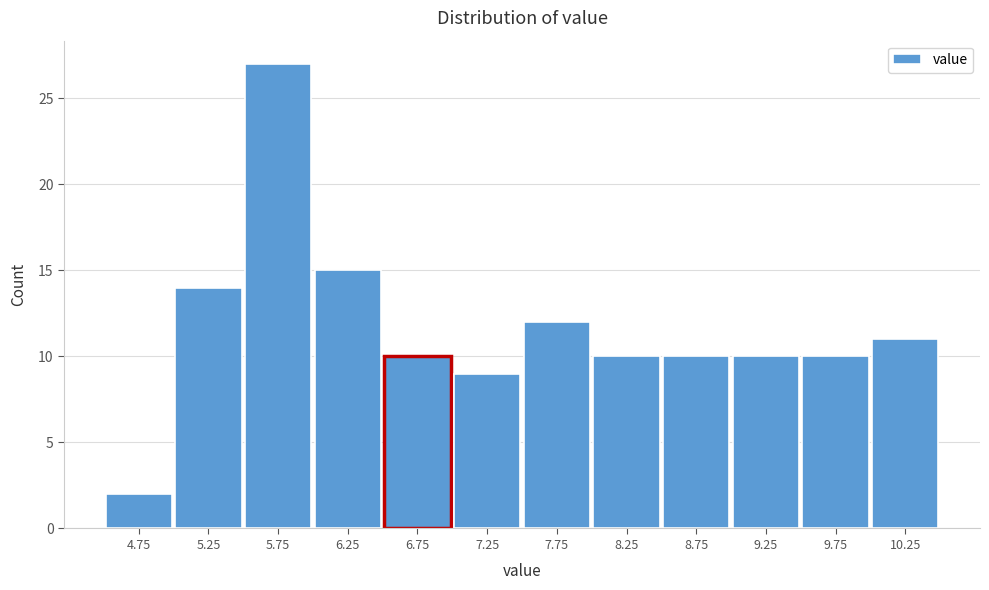

What is the height of the bar covering 9.0 to 9.5 on the x-axis? The values are not printed on the chart, so give them approximately, as read against the axis.

10